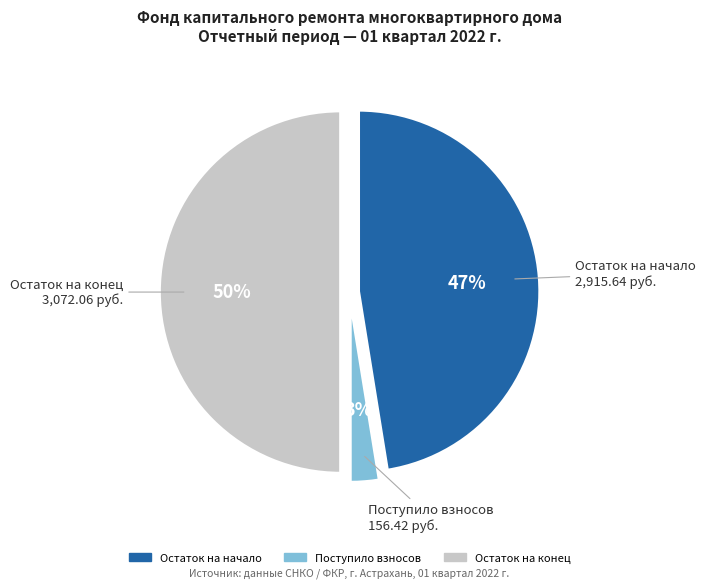

To the nearest percent, what is the average slice percentage?

33%